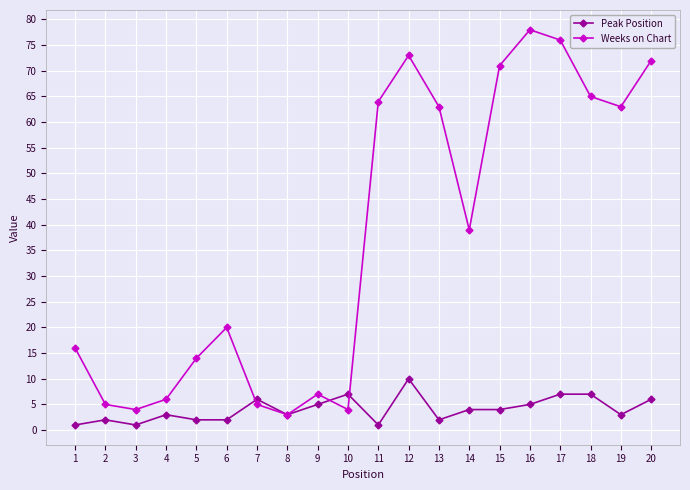

Rank the series by their average value, from highest to lowest.

Weeks on Chart, Peak Position